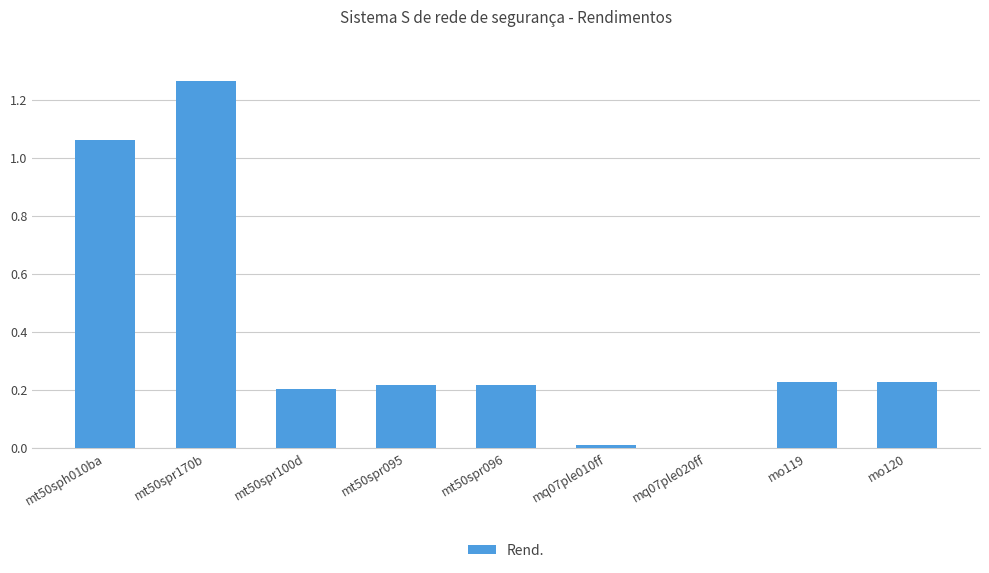

Is it true that the value at mt50spr100d is 0.2?

True